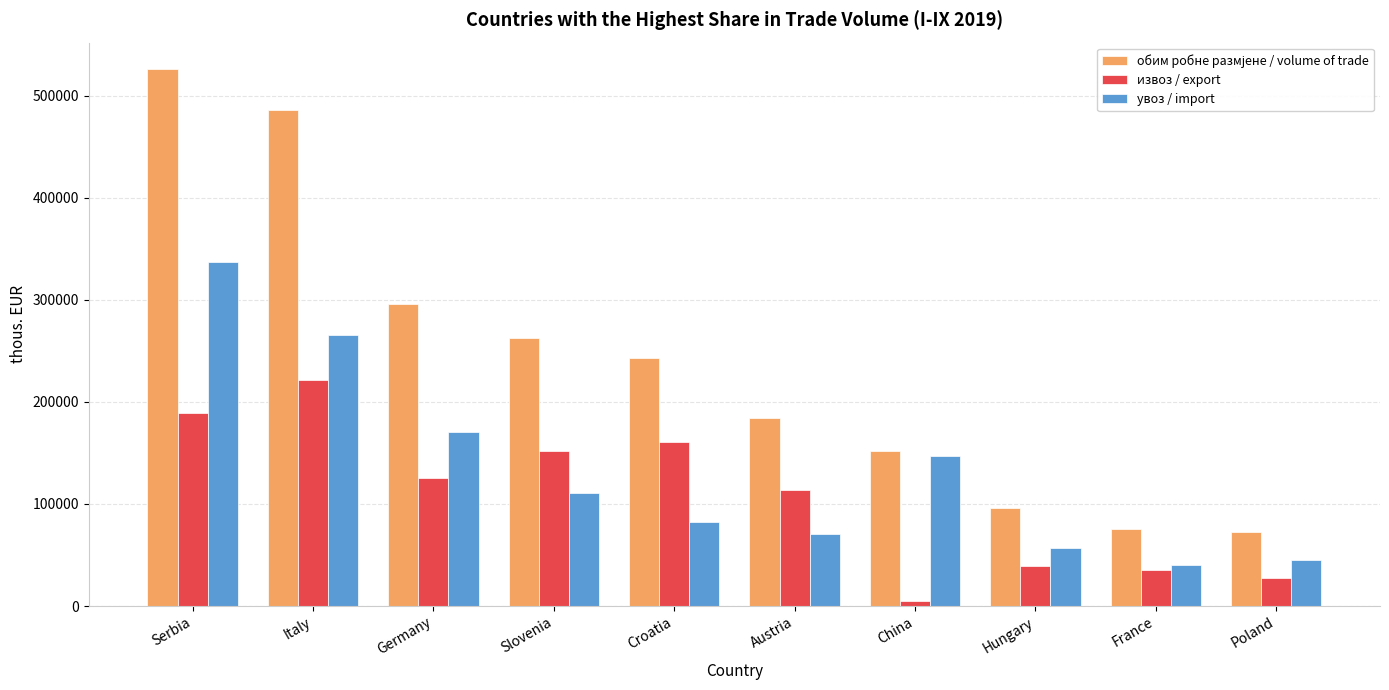

What is the minimum value for увоз / import?

40173.0